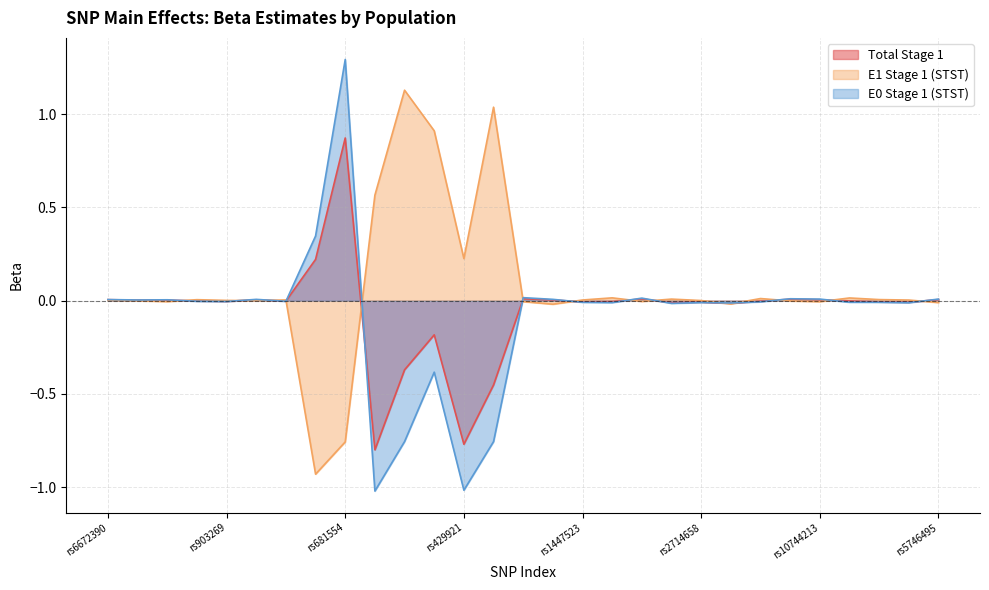

At how many categories does at least one series exceed 0?

28